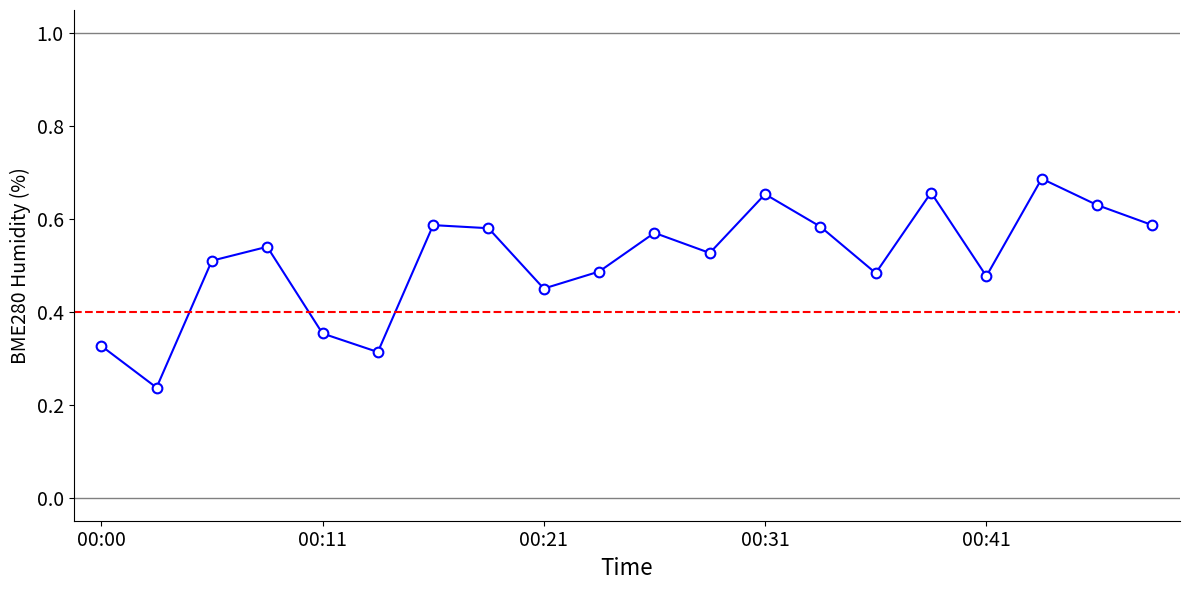

True or false: there are more than 1 points higher than both neighbors.

True